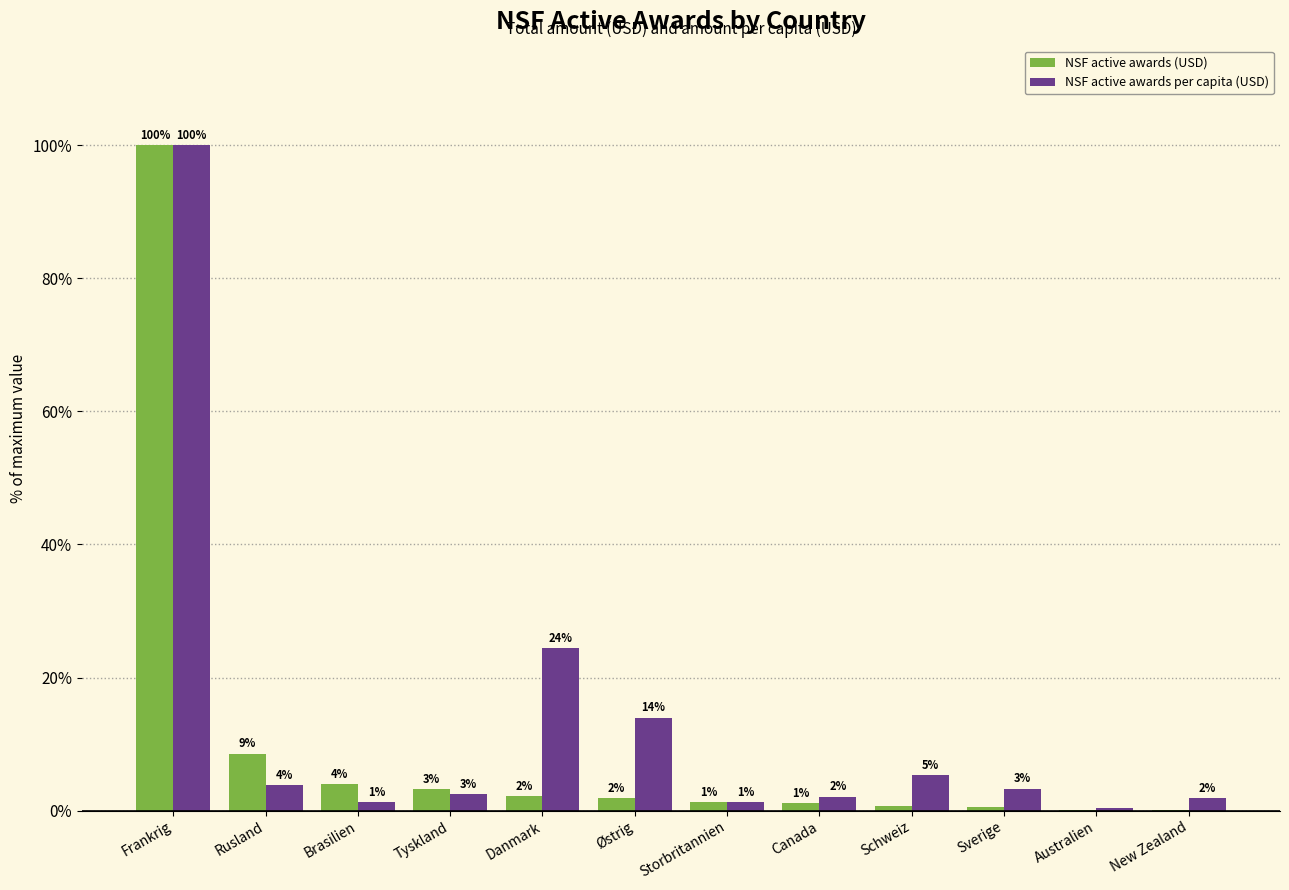

What is the approximate value of NSF active awards (USD) at Brasilien?

4.0